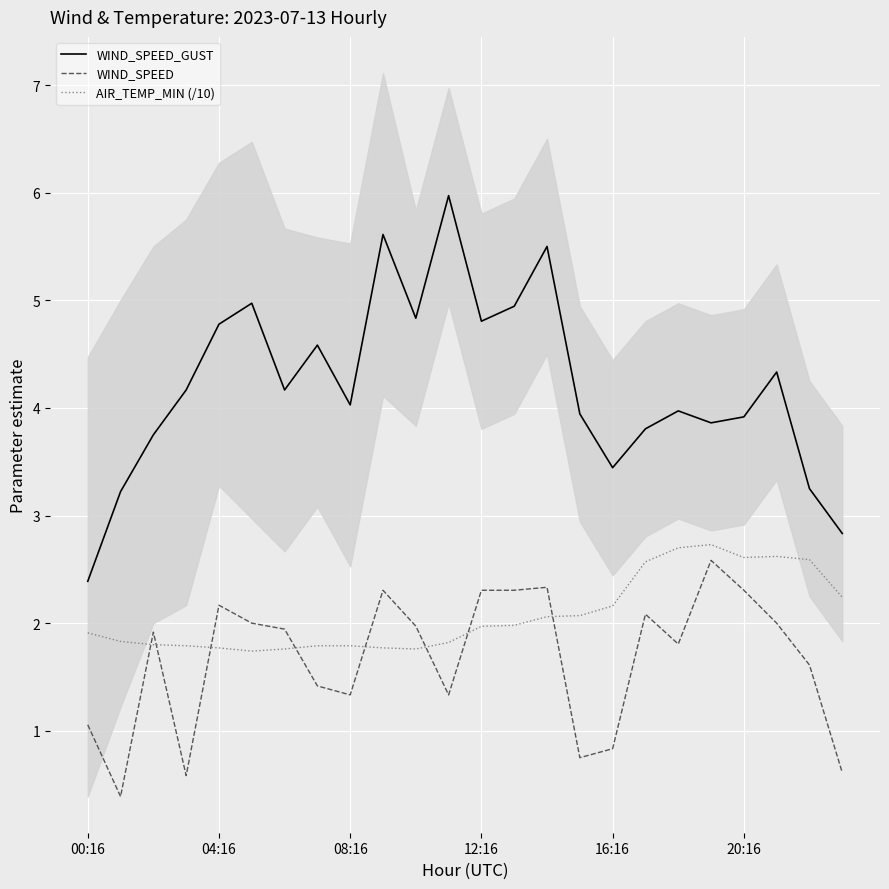

Is it true that AIR_TEMP_MIN (/10) equals 1.0 at 16:16?

False